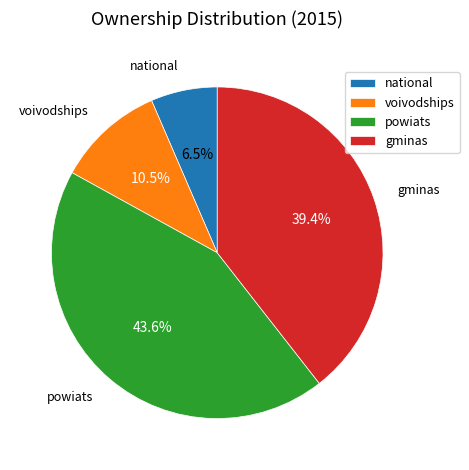

Rank the categories by value from highest to lowest.

powiats, gminas, voivodships, national